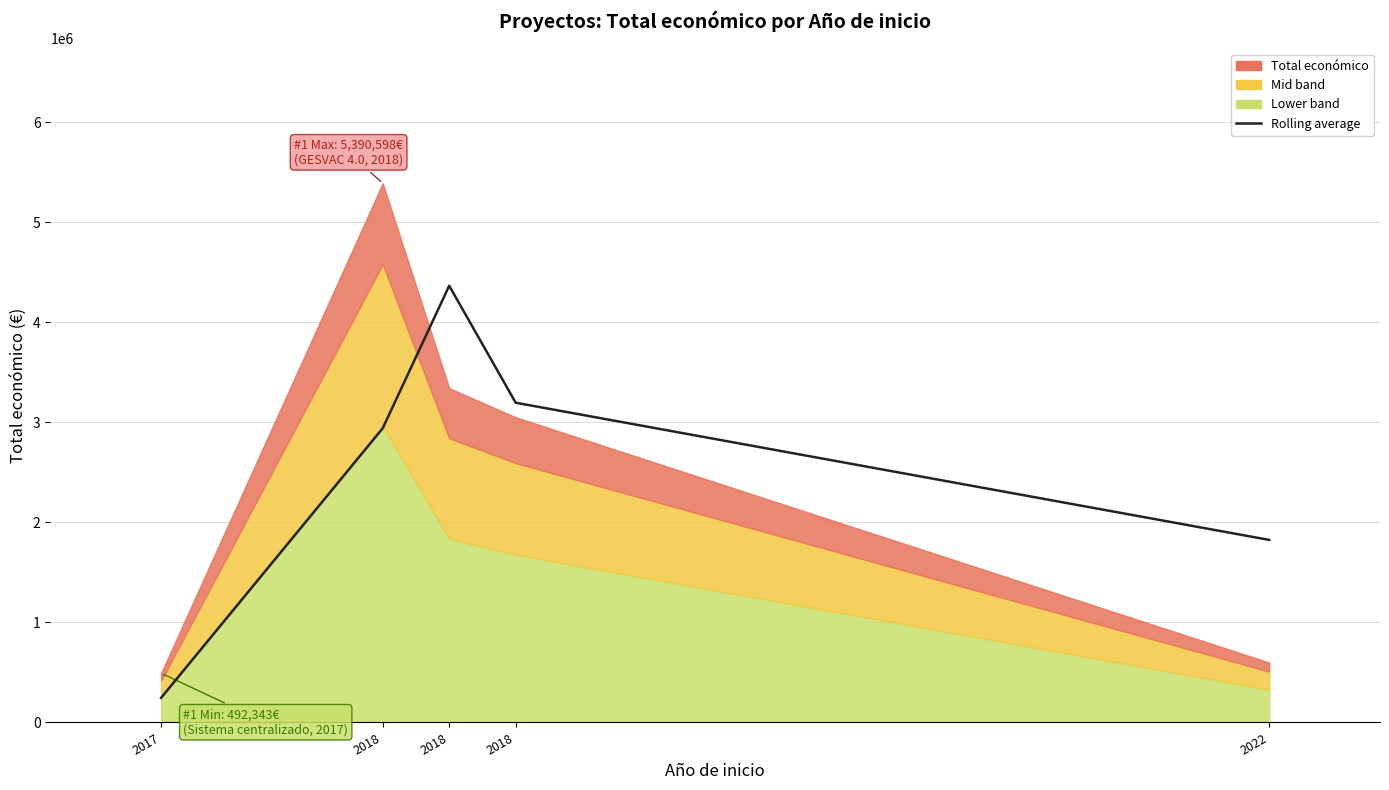

How many lines are shown in the chart?

1